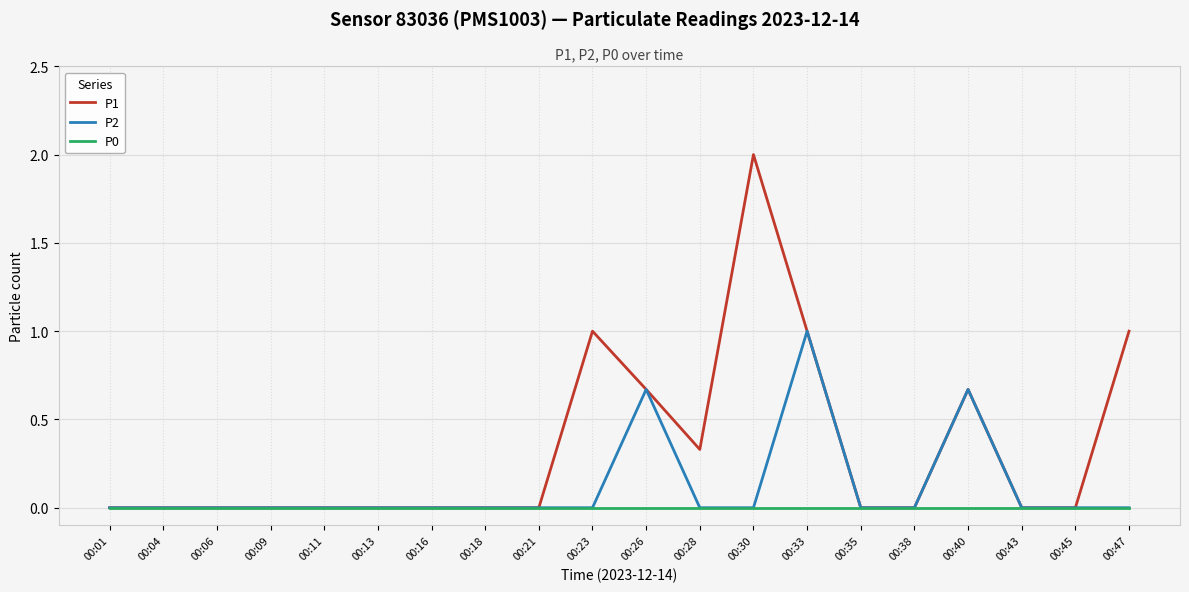

Rank the series by their average value, from highest to lowest.

P1, P2, P0